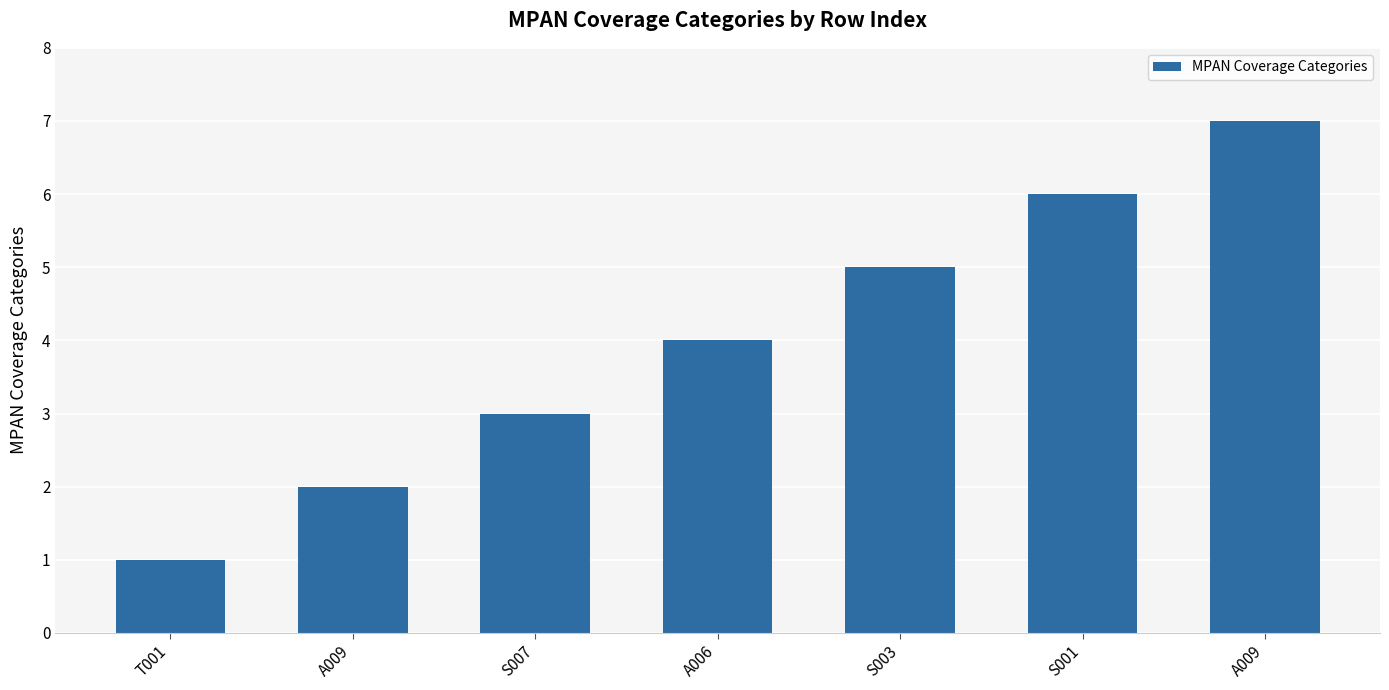

Are the bars horizontal?

No